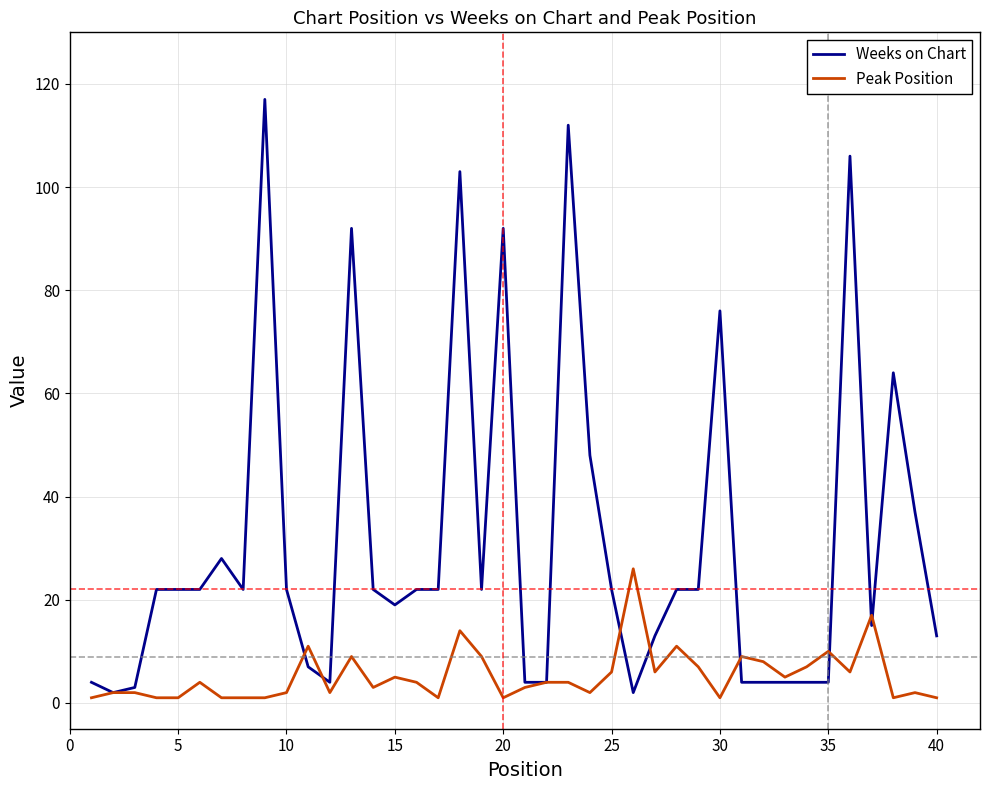

Reading left to right, list all the values displayed in this chart.

Weeks on Chart: 4	2	3	22	22	22	28	22	117	22	7	4	92	22	19	22	22	103	22	92	4	4	112	48	22	2	13	22	22	76	4	4	4	4	4	106	15	64	37	13
Peak Position: 1	2	2	1	1	4	1	1	1	2	11	2	9	3	5	4	1	14	9	1	3	4	4	2	6	26	6	11	7	1	9	8	5	7	10	6	17	1	2	1